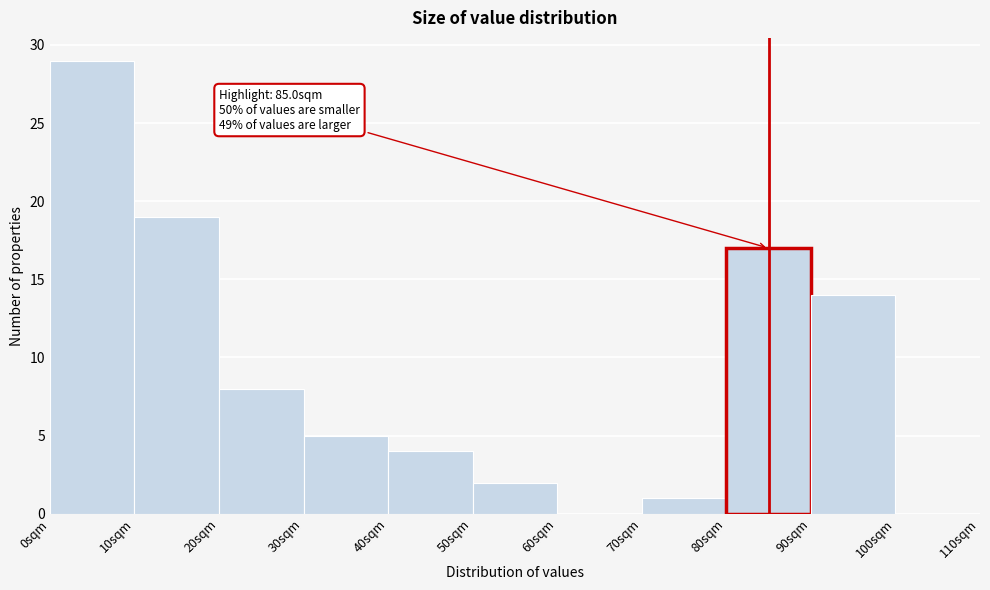

Over which range of the x-axis is the bar tallest?

0 to 10